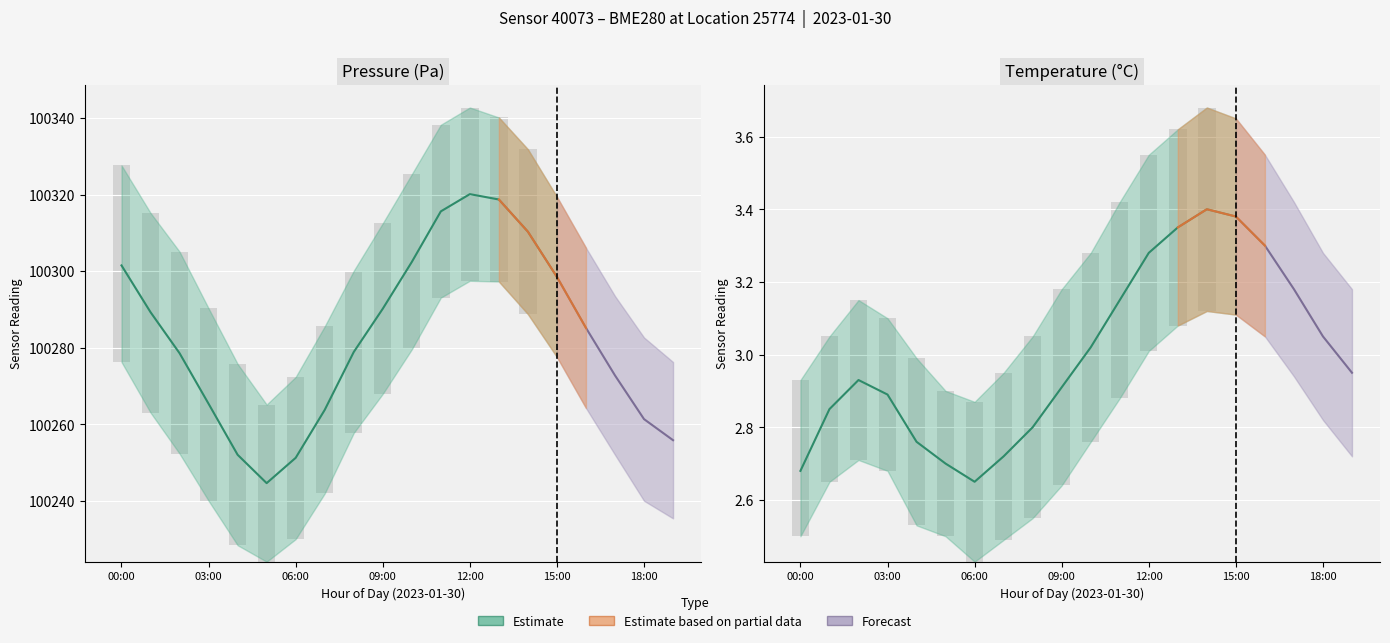

The value of temperature_mean at 09:00 is 2.9. True or false?

True